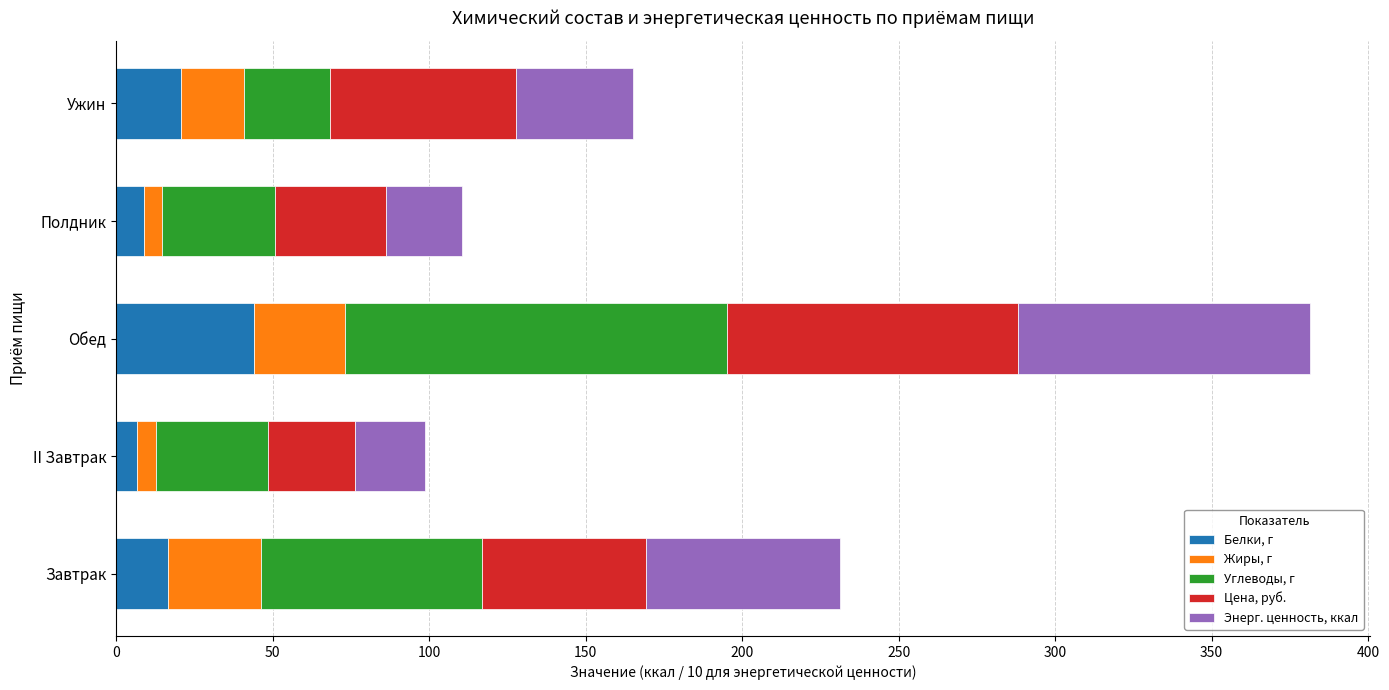

True or false: Белки, г has a value of 44.2 at Обед.

True